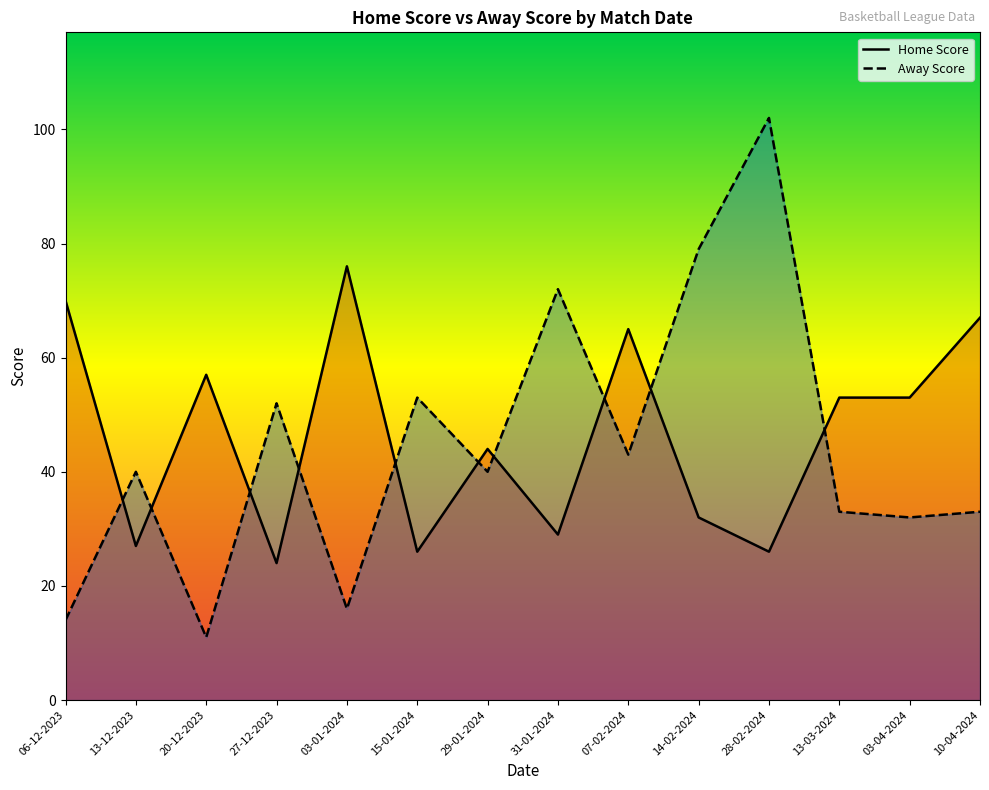

At which label does Home Score reach its minimum?

27-12-2023